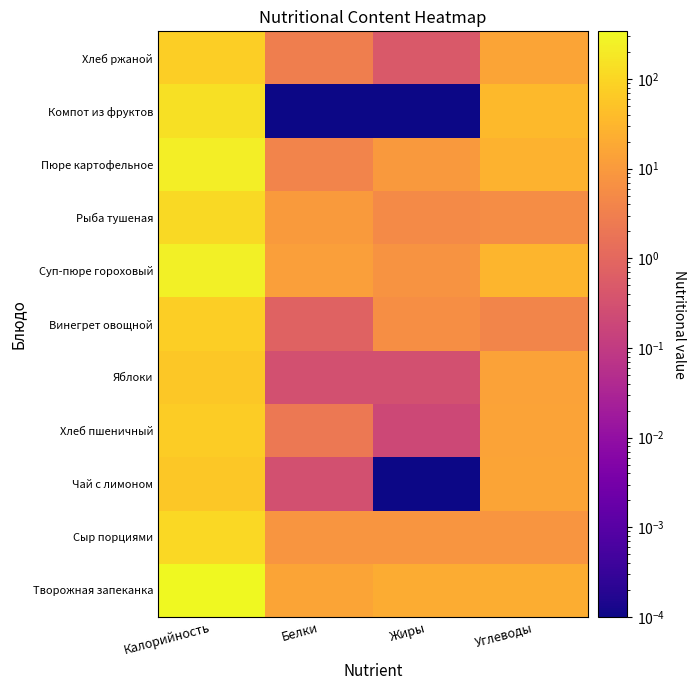

Reading left to right, extract all data points from this chart.

Творожная запеканка: Калорийность=340.0	Белки=16.0	Жиры=20.8	Углеводы=22.0
Сыр порциями: Калорийность=108.0	Белки=8.0	Жиры=8.0	Углеводы=8.2
Чай с лимоном: Калорийность=60.0	Белки=0.3	Жиры=0.0	Углеводы=15.2
Хлеб пшеничный: Калорийность=71.0	Белки=2.3	Жиры=0.2	Углеводы=14.6
Яблоки: Калорийность=60.0	Белки=0.3	Жиры=0.3	Углеводы=14.0
Винегрет овощной: Калорийность=74.0	Белки=0.8	Жиры=6.1	Углеводы=4.1
Суп-пюре гороховый: Калорийность=244.5	Белки=12.2	Жиры=7.6	Углеводы=30.2
Рыба тушеная: Калорийность=112.0	Белки=10.6	Жиры=5.1	Углеводы=5.6
Пюре картофельное: Калорийность=226.8	Белки=3.7	Жиры=9.9	Углеводы=26.1
Компот из фруктов: Калорийность=142.0	Белки=0.0	Жиры=0.0	Углеводы=35.8
Хлеб ржаной: Калорийность=78.0	Белки=3.0	Жиры=0.5	Углеводы=15.3